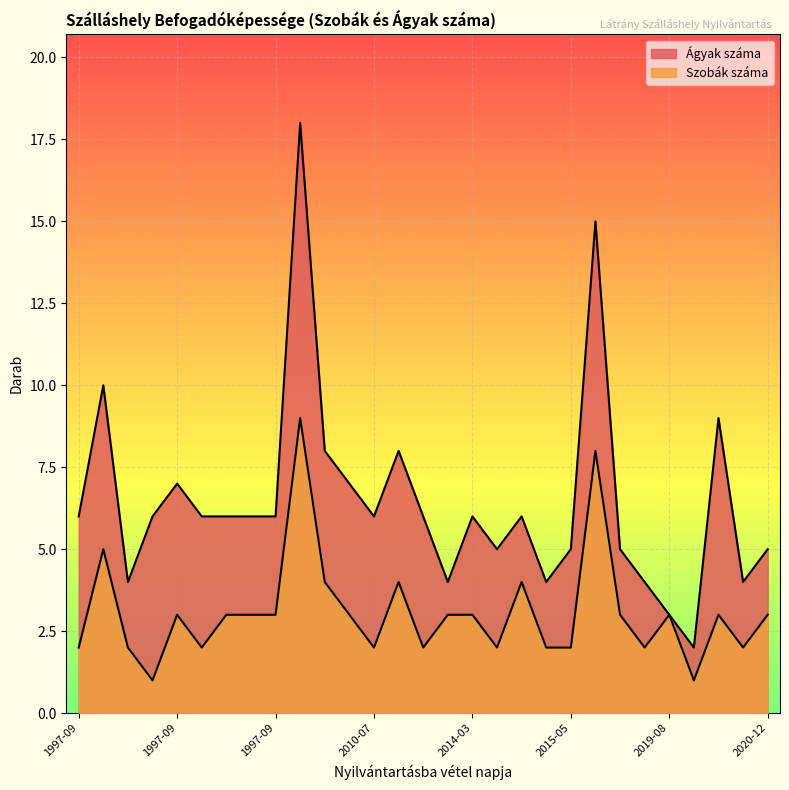

What is the total value across all series at 1997-09-26?

7